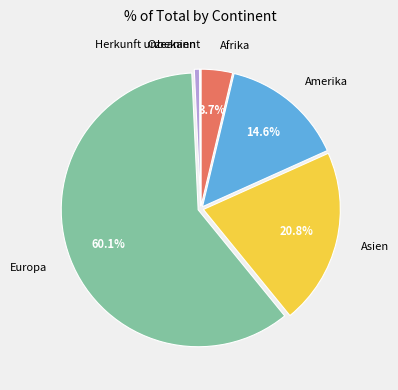

The Asien slice represents 30% of the pie. True or false?

False